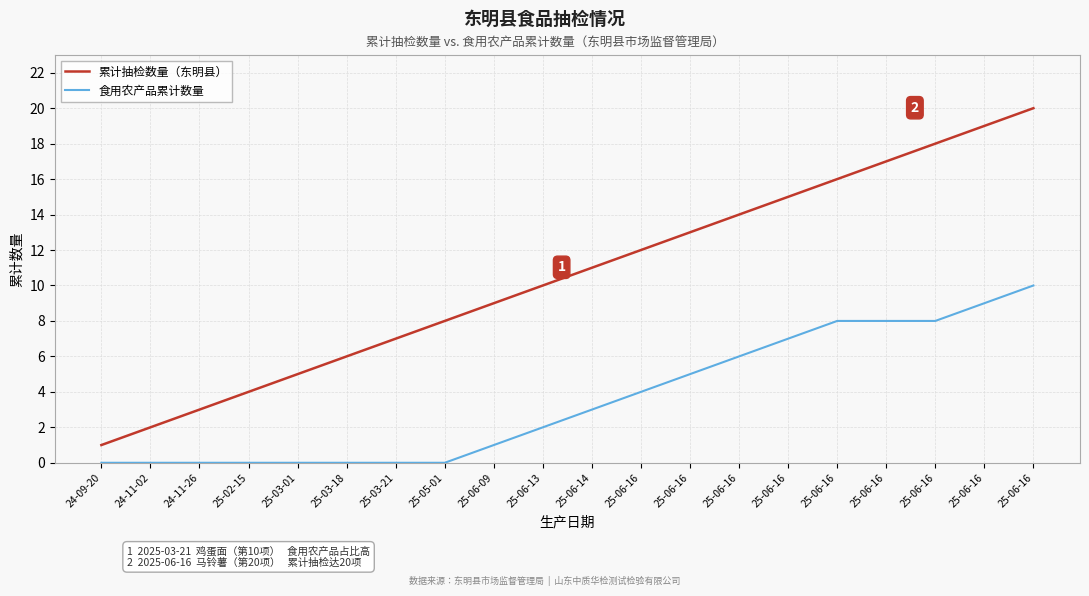

What are all the series names shown in the legend?

累计抽检数量（东明县）, 食用农产品累计数量